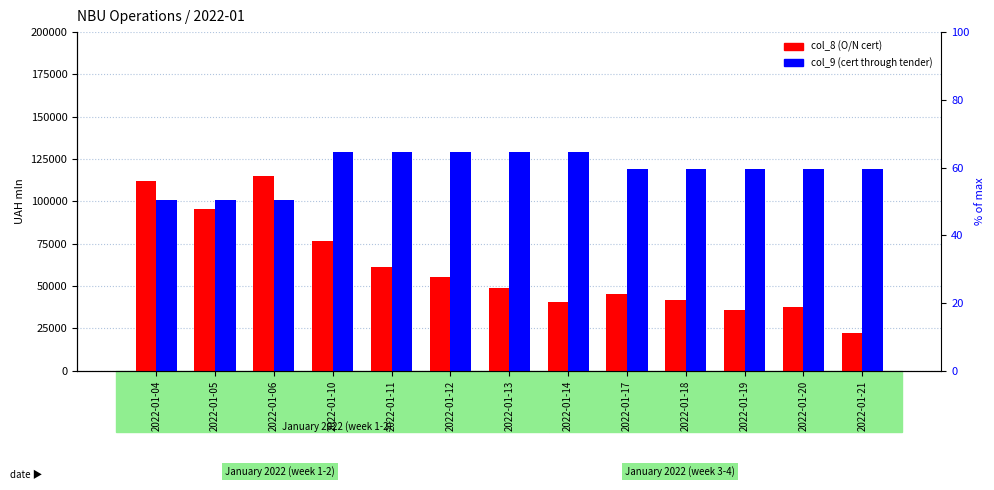

Reading left to right, extract all data points from this chart.

col_8 (O/N cert): 112122	95287	114971	76568	61009	55484	48976	40450	45508	41691	35800	37811	22218
col_9 (cert through tender): 100677	100677	100677	129462	129462	129462	129462	129462	119357	119357	119357	119357	119357